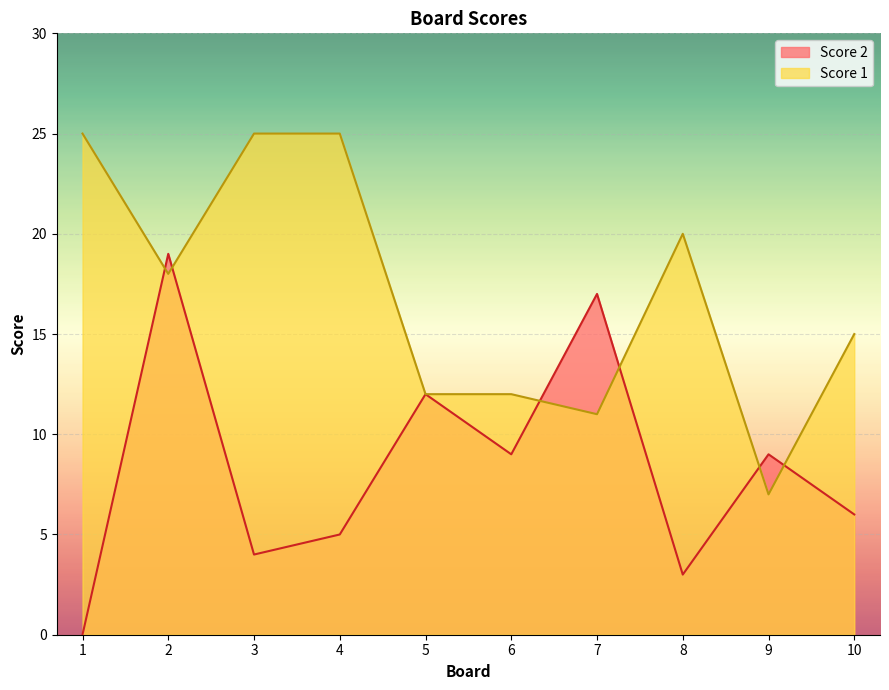

Rank the series at 3 from lowest to highest value.

Score 2, Score 1